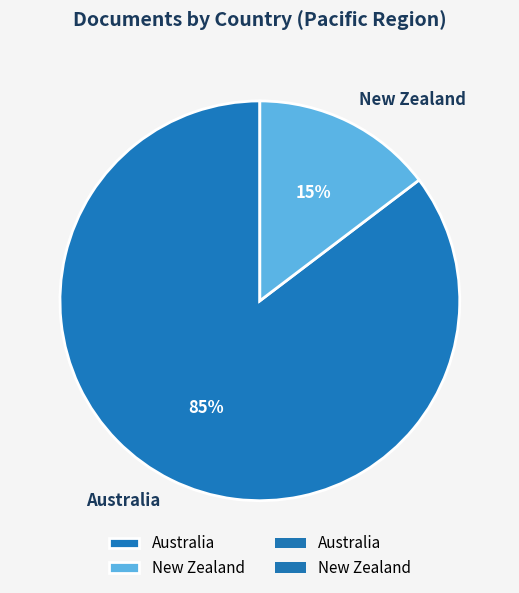

What is the ratio of the value at New Zealand to the value at Australia?

0.2